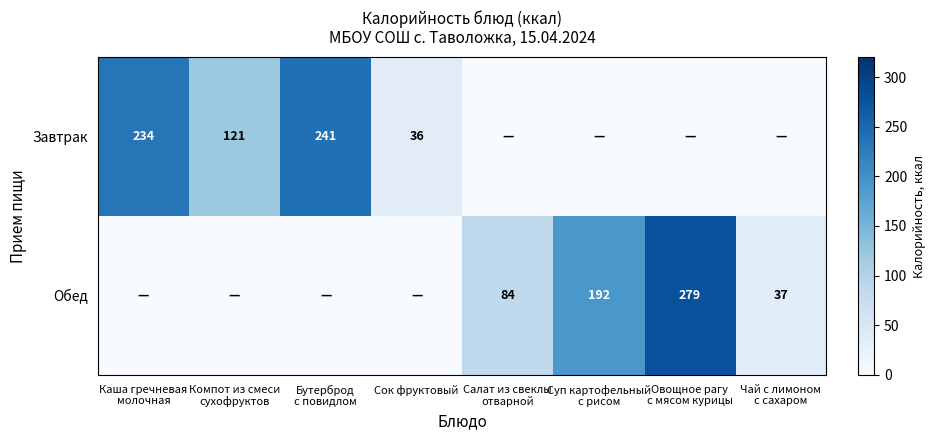

Rank the categories by Обед value from highest to lowest.

Овощное рагу с мясом курицы, Суп картофельный с рисом, Салат из свеклы отварной, Чай с лимоном с сахаром, Каша гречневая молочная, Компот из смеси сухофруктов, Бутерброд с повидлом, Сок фруктовый